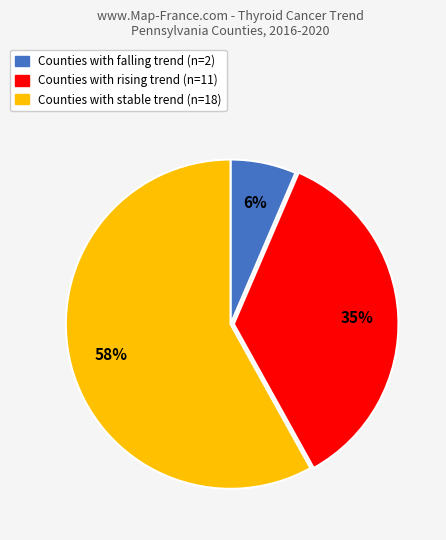

Is there a majority slice in this chart?

Yes